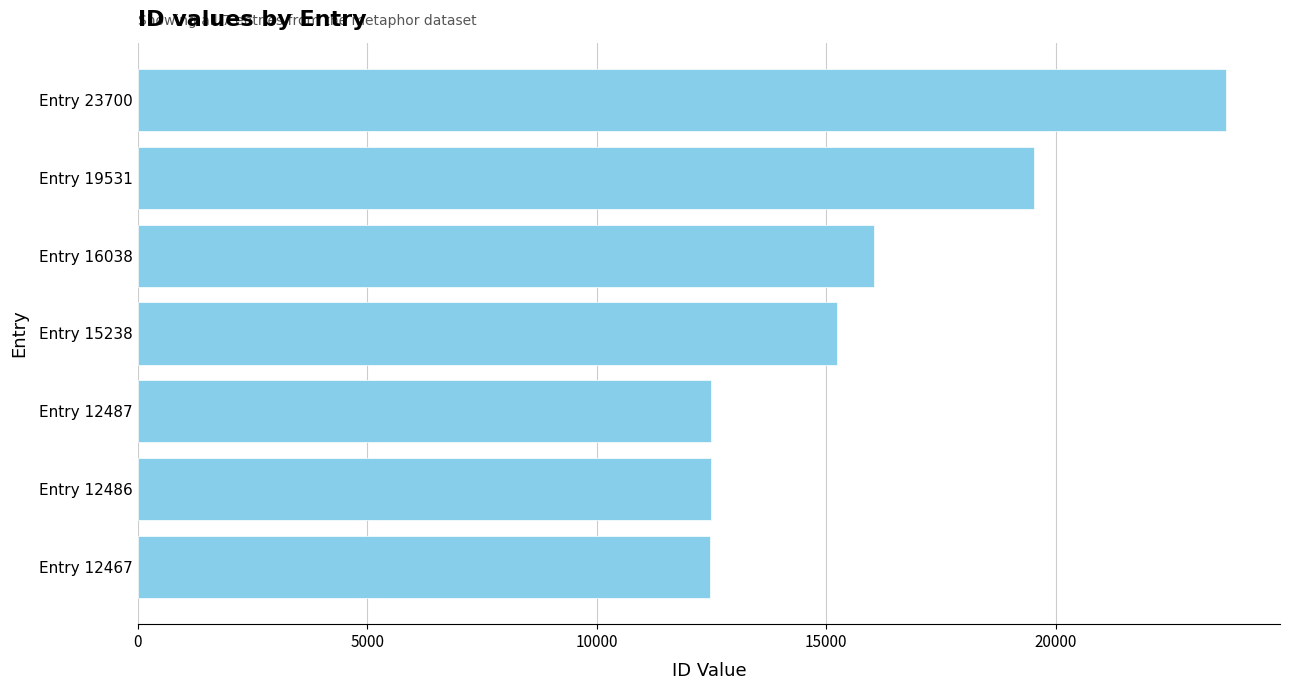

What is the minimum value shown in the chart?

12467